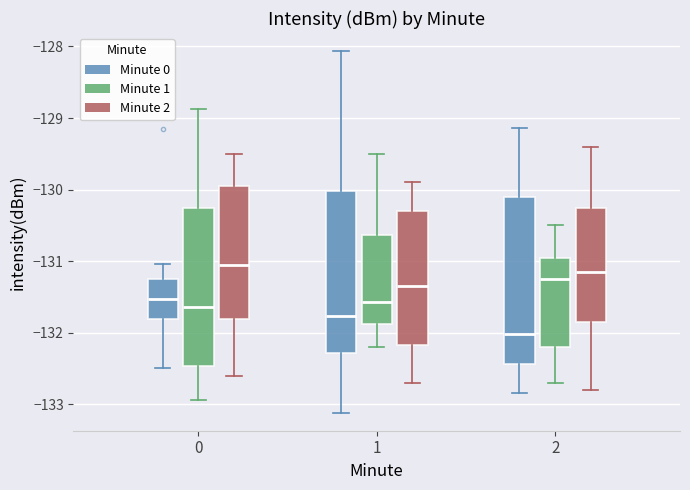

Where does the lower whisker of the box for 2 (Minute 2) end on the y-axis? The values are not printed on the chart, so give them approximately, as read against the axis.

-132.8